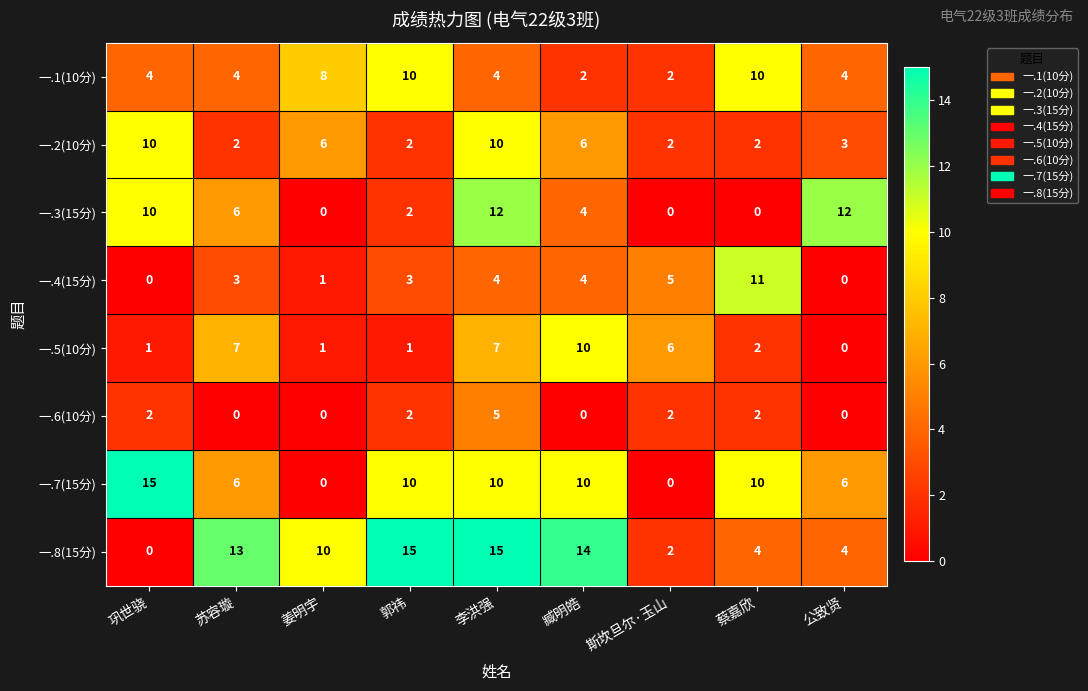

True or false: 一.6(10分) has a value of 2 at 巩世骁.

True